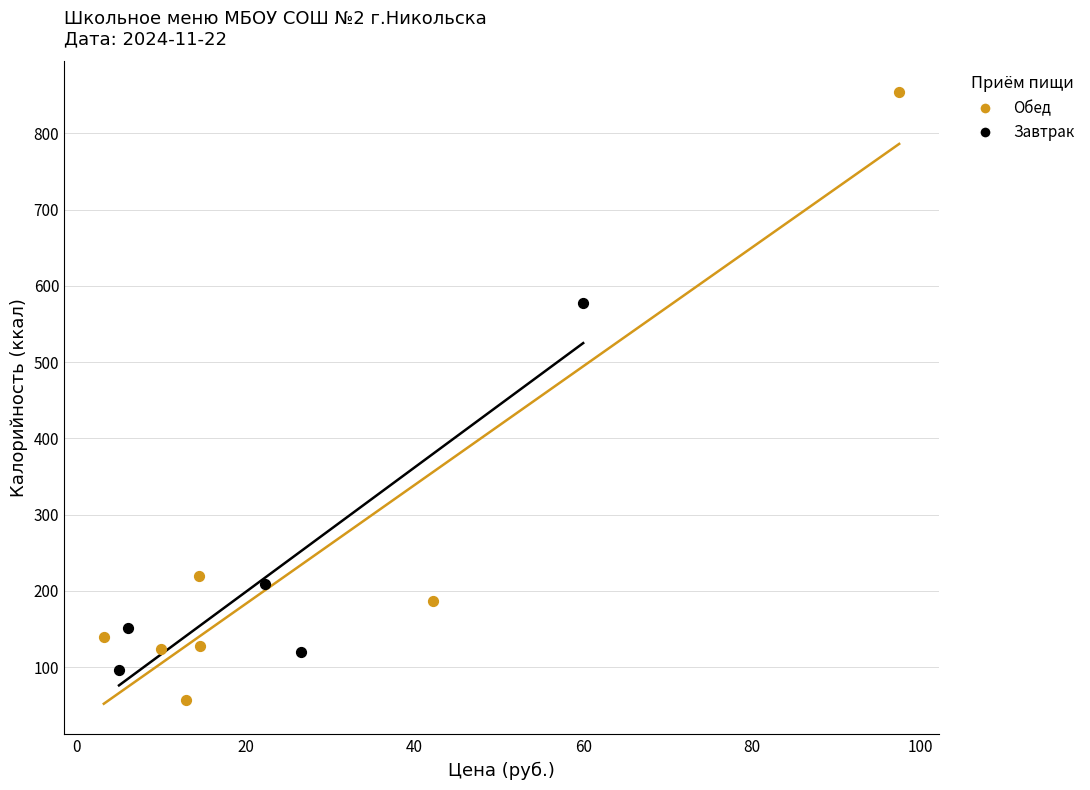

Which series has the widest spread of Y values?

Обед